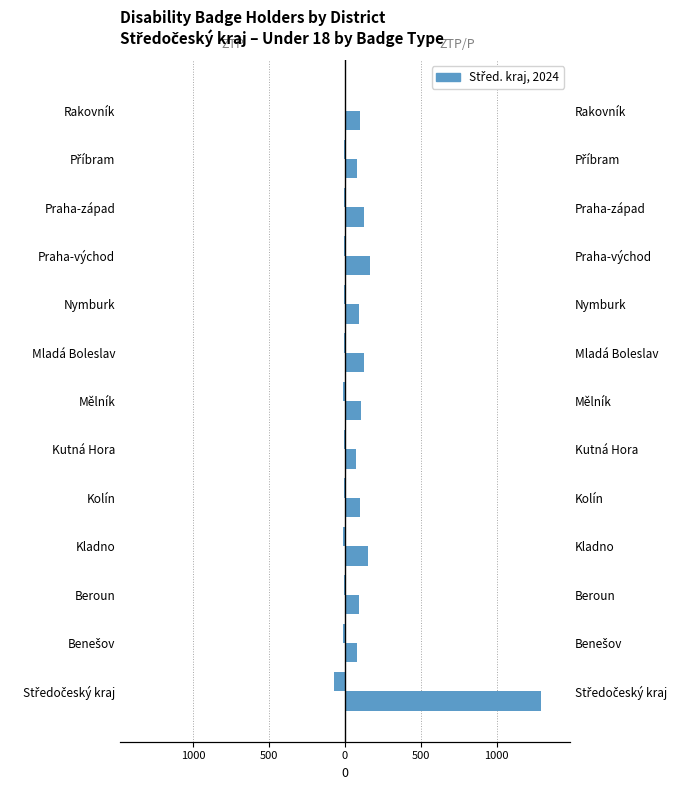

Between Středočeský kraj and Kutná Hora, which series saw the biggest shift?

ZTP/P (Under 18)